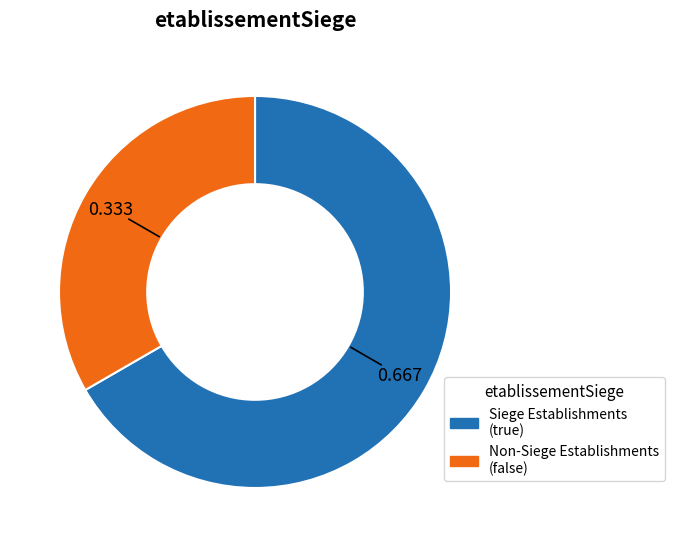

Which slice is the largest?

Siege Establishments (true)